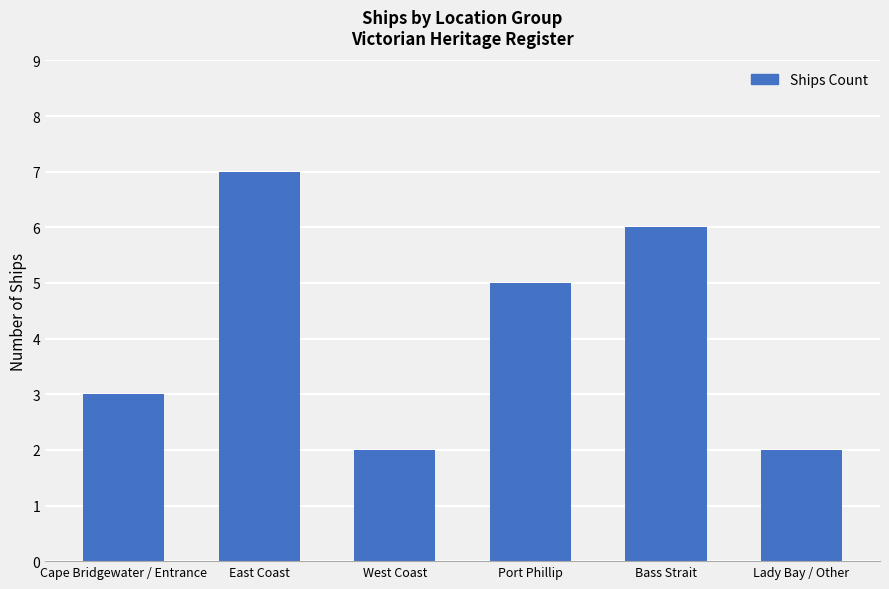

Is it true that the value at Lady Bay / Other is 4?

False